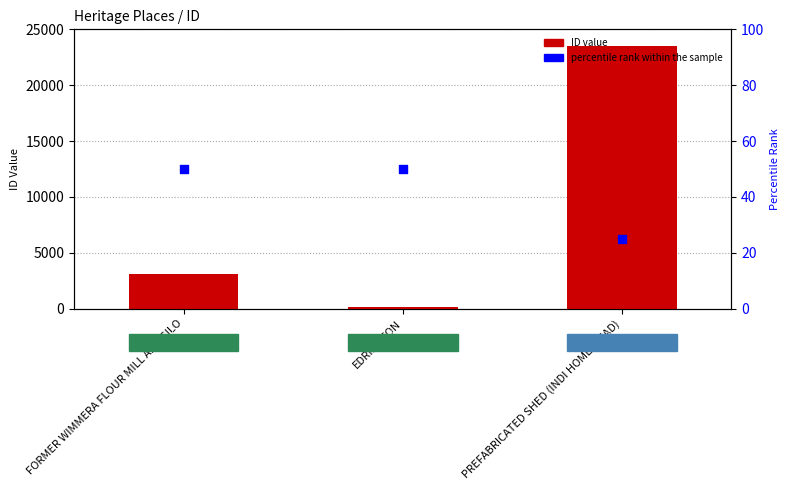

Which series contains the lowest Y value?

percentile rank within the sample